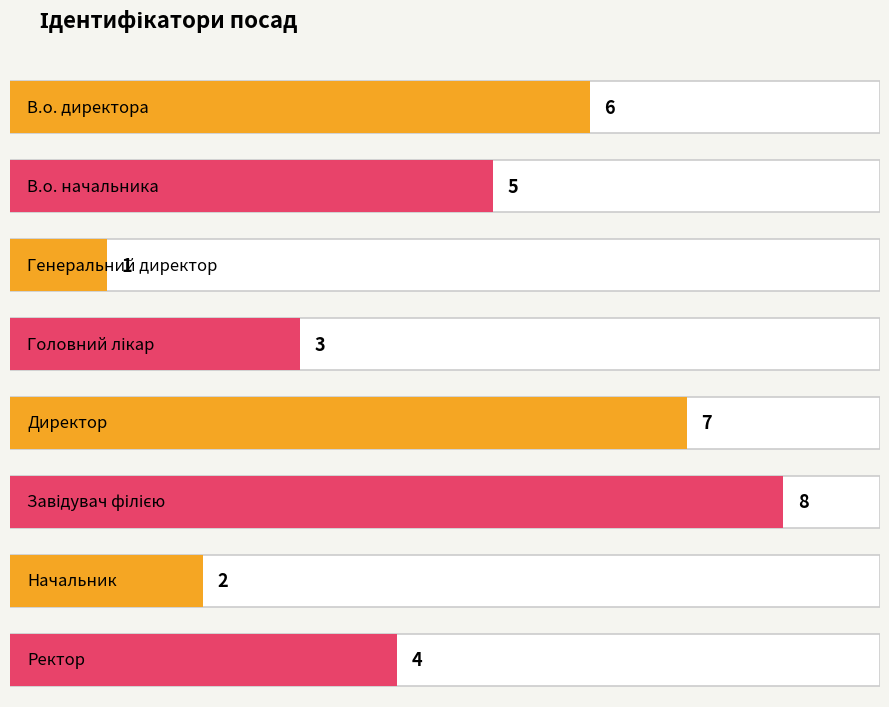

Does the chart contain stacked bars?

No